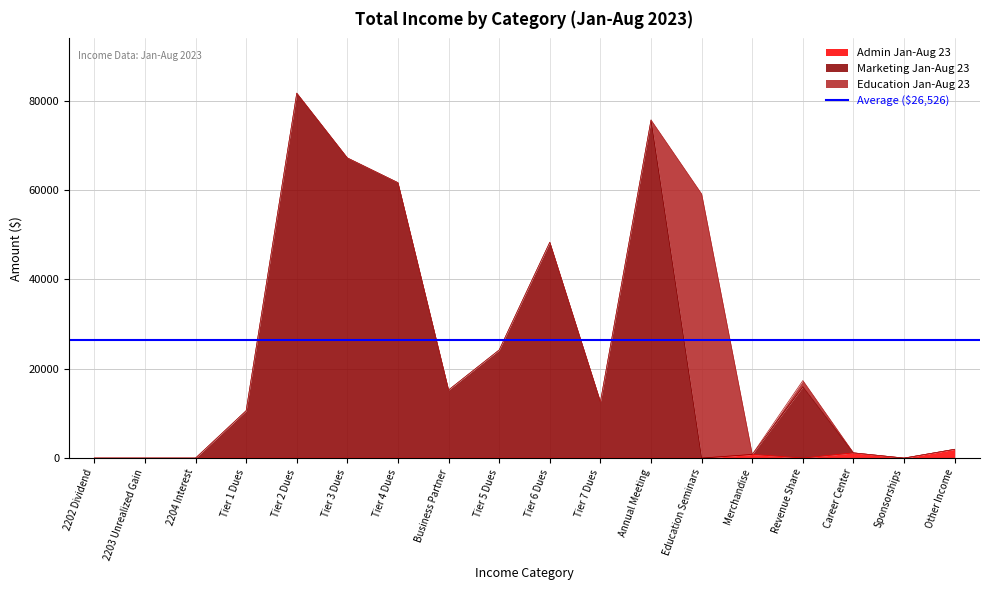

True or false: Admin Jan-Aug 23 and Marketing Jan-Aug 23 cross at least once.

False